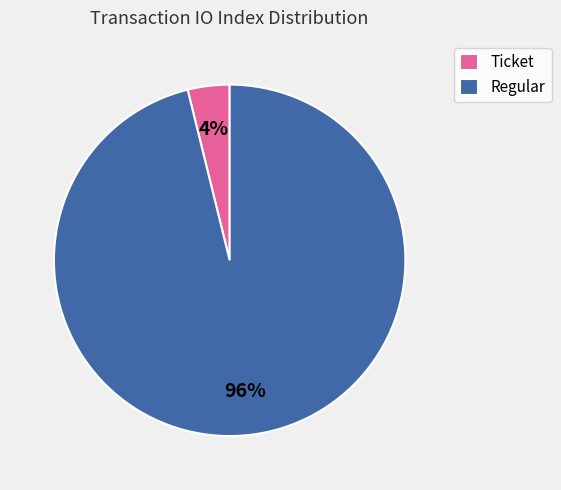

How many segments does this pie chart have?

2